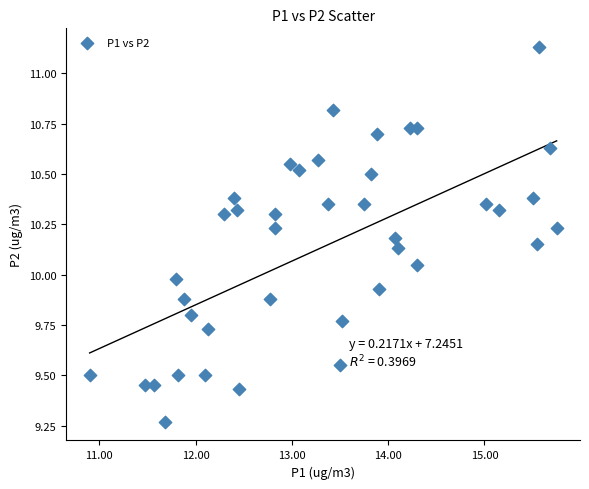

What is the range of Y values (max minus min)?

1.9